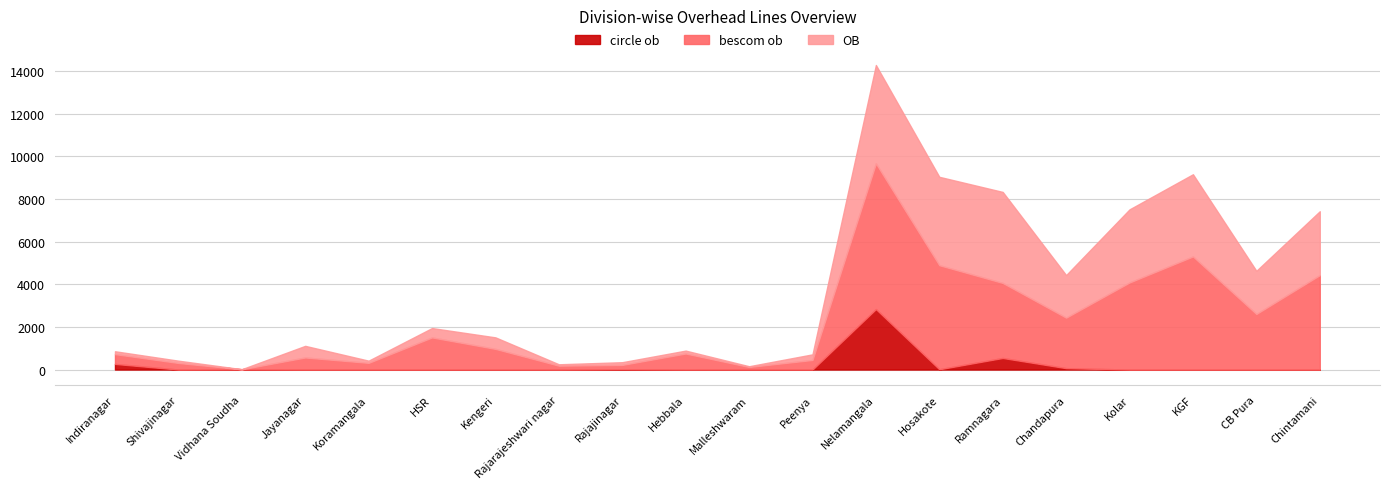

Does the chart have visible grid lines?

Yes